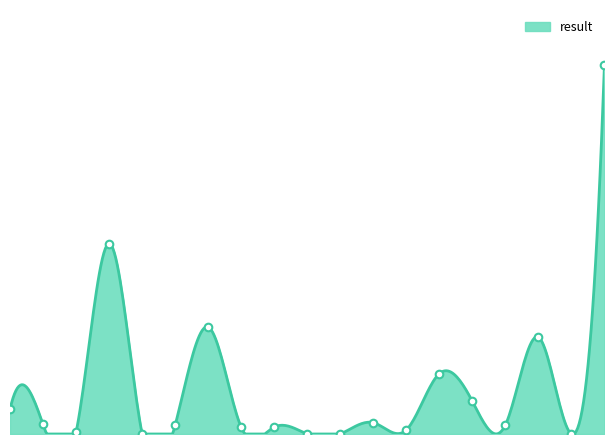

What is the change in value from pH to N Oxidised?

-1.7